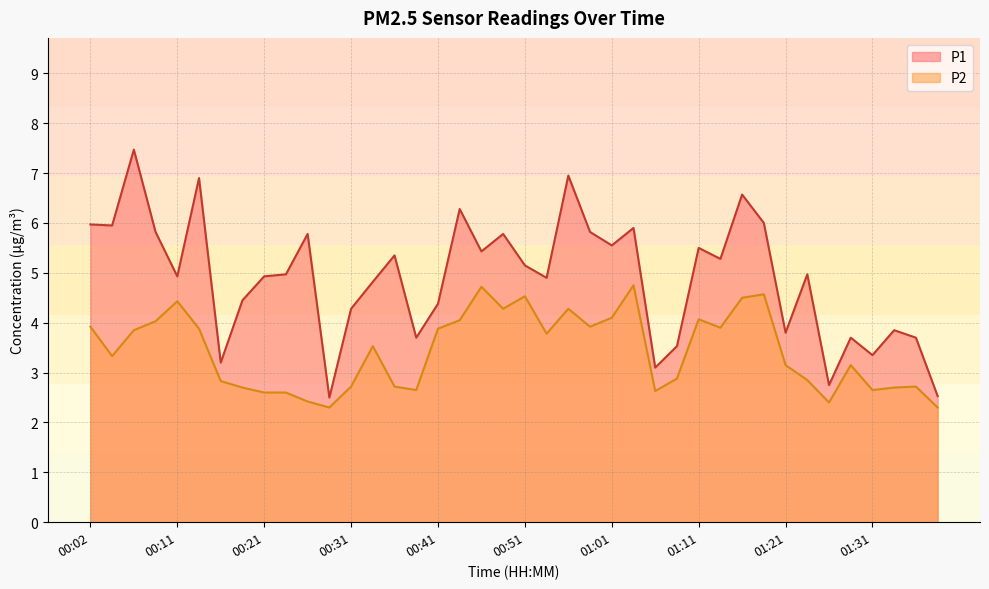

True or false: P2 and P1 intersect in this chart.

False